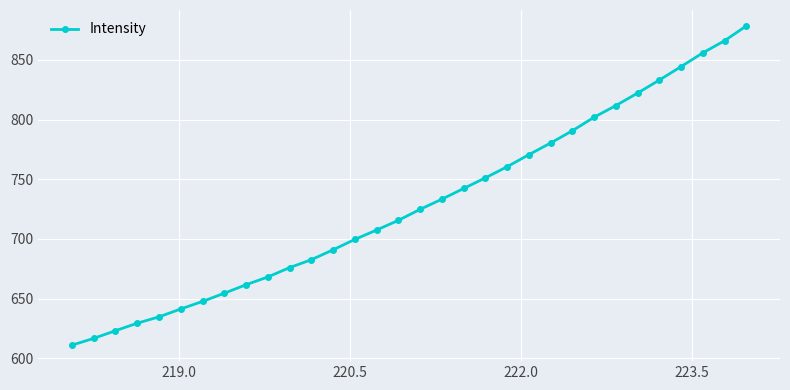

What is the difference between the maximum and second lowest values?

261.7